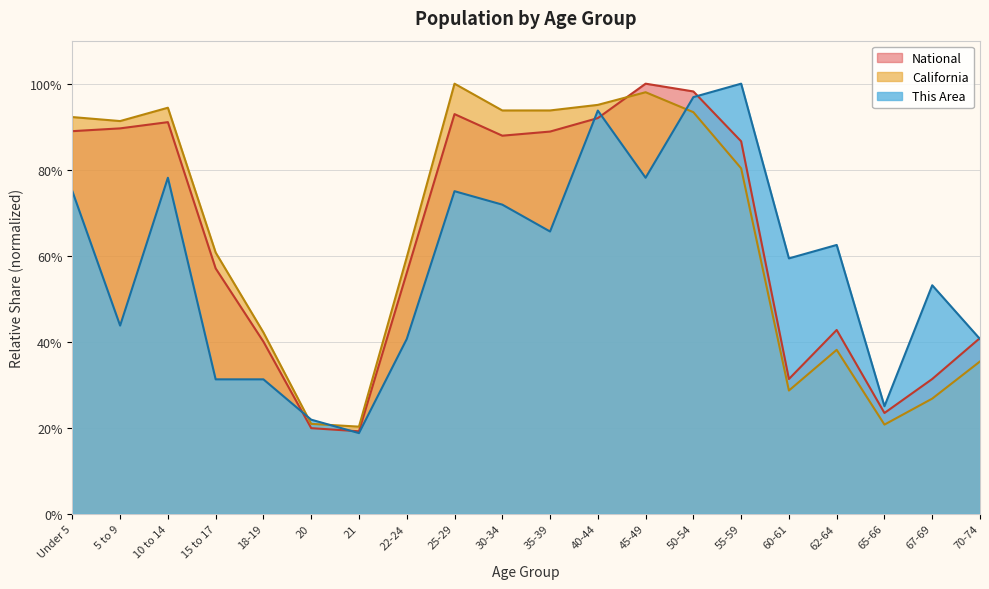

What is the maximum value shown in the chart?

1.0